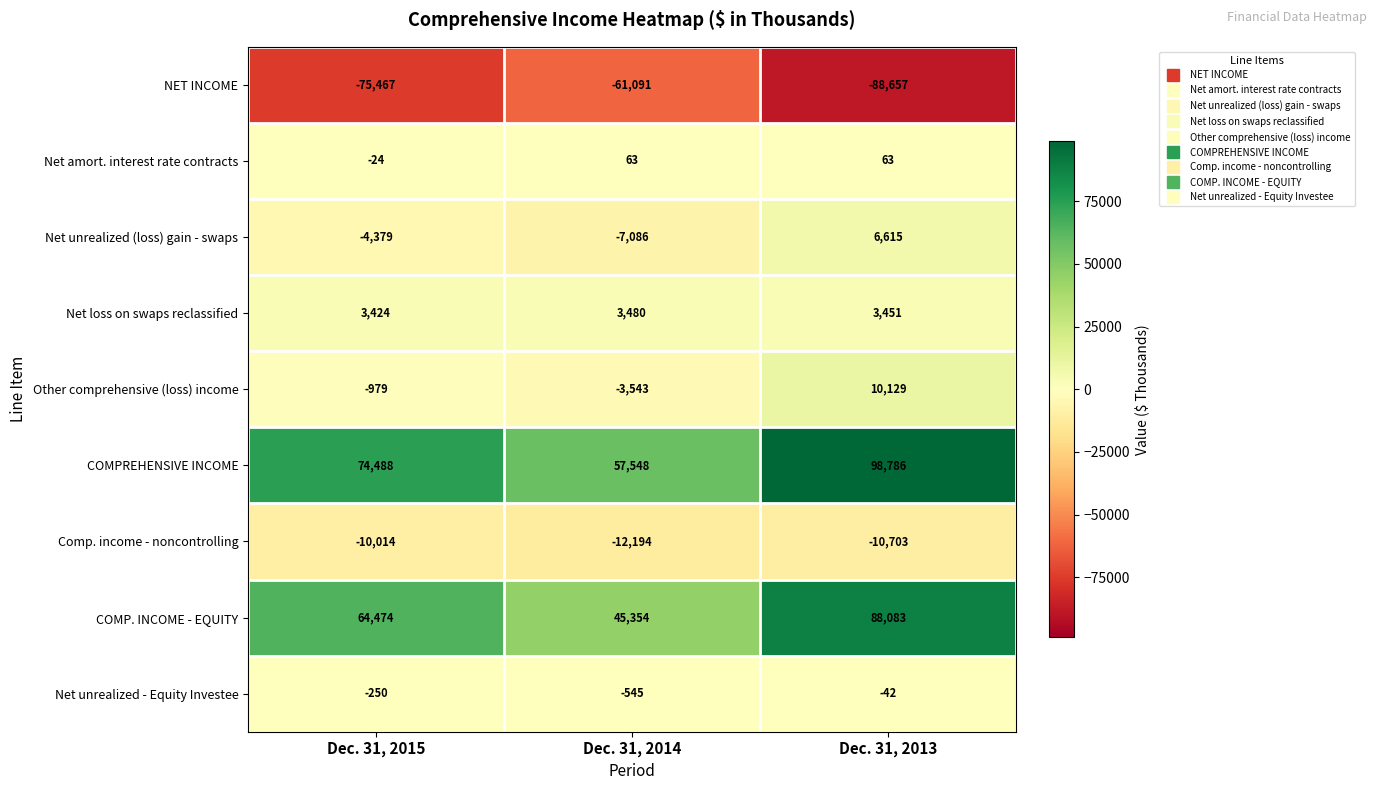

Rank the series by their maximum value, from highest to lowest.

COMPREHENSIVE INCOME, COMP. INCOME - EQUITY, Other comprehensive (loss) income, Net unrealized (loss) gain - swaps, Net loss on swaps reclassified, Net amort. interest rate contracts, Net unrealized - Equity Investee, Comp. income - noncontrolling, NET INCOME